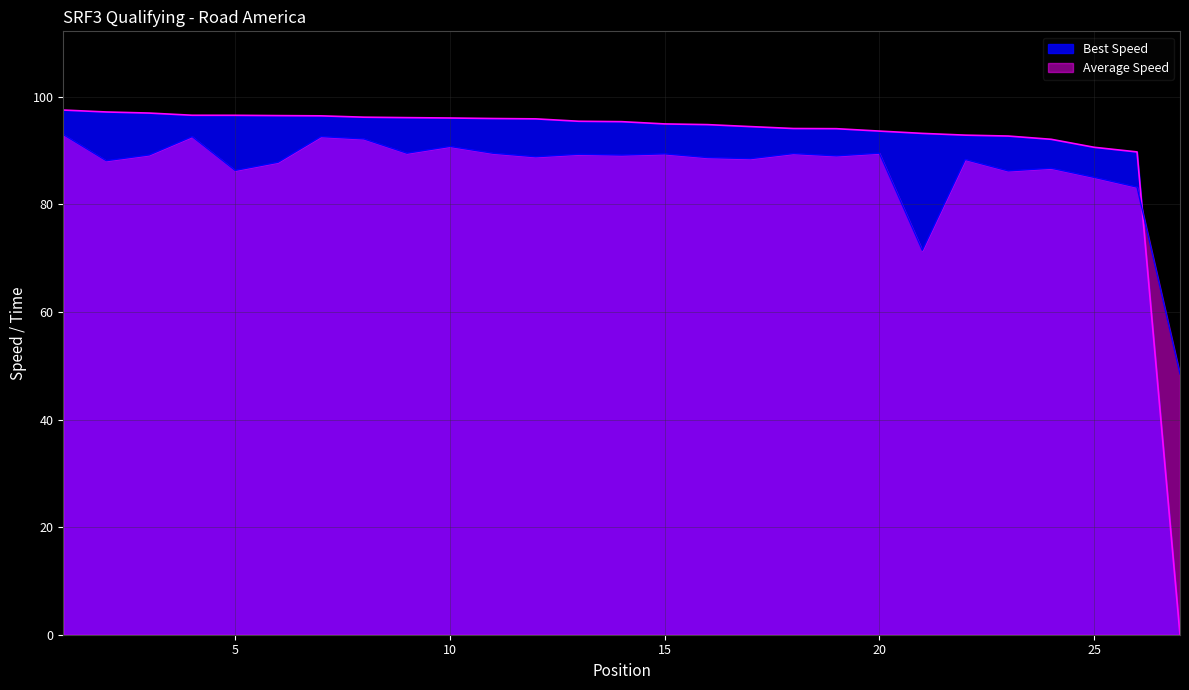

List the series in order of their peak value, lowest first.

Average Speed, Best Speed